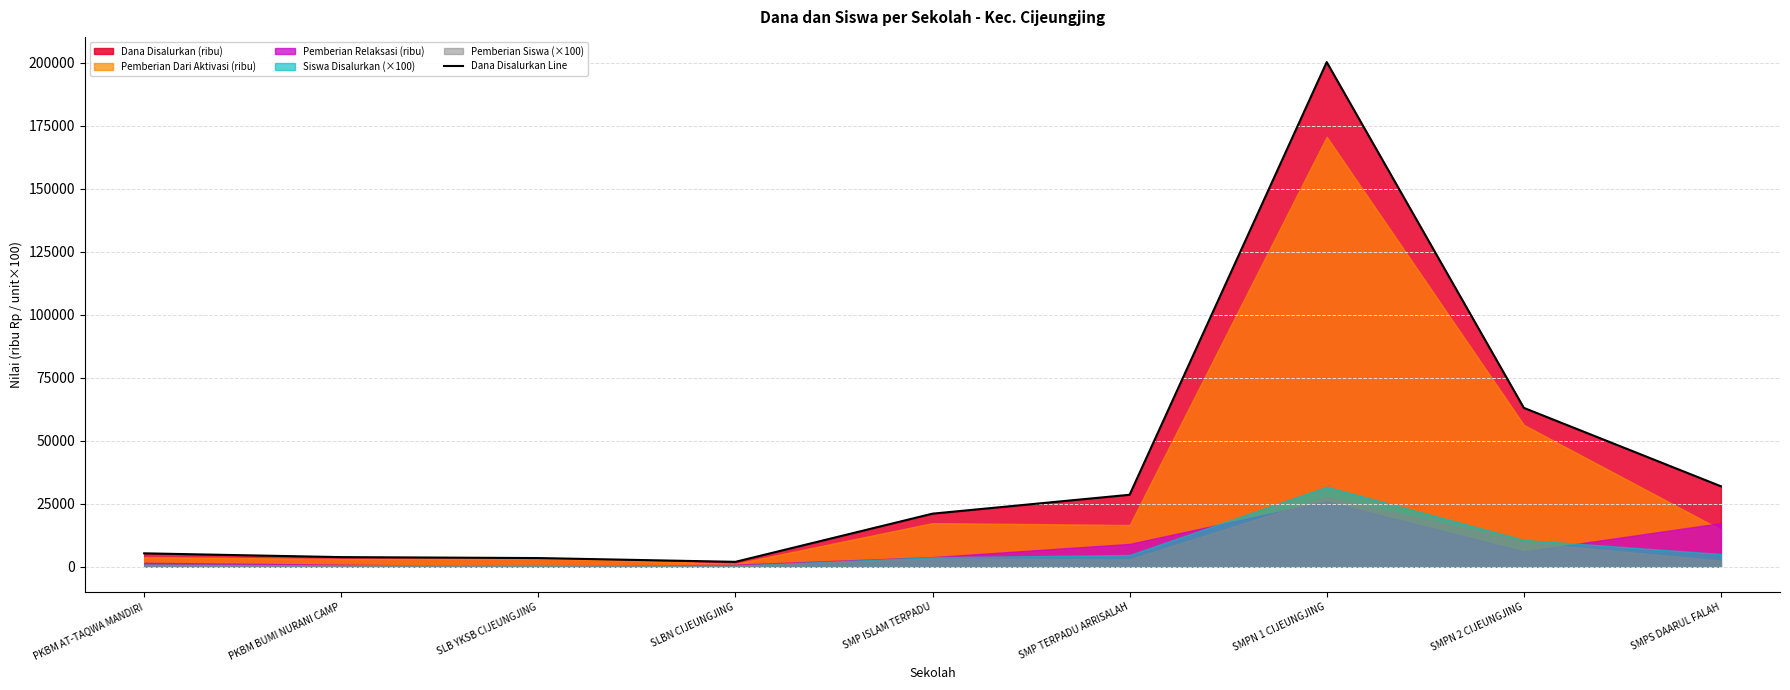

True or false: the data has more than 1 interior local peaks.

False